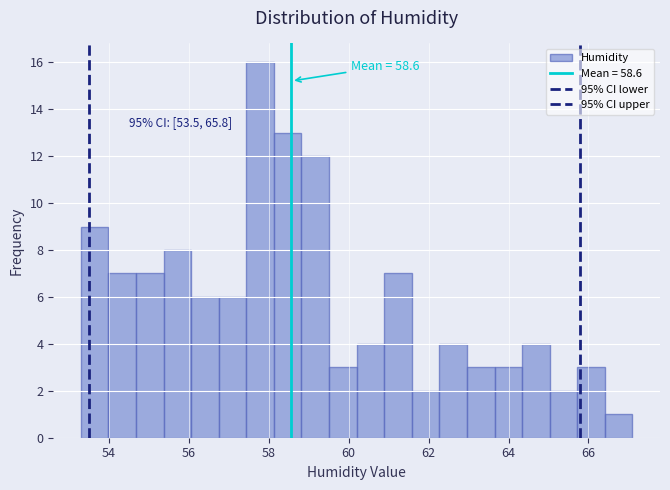

Read against the x-axis, roughly where is the centre of the tallest bar?

57.8